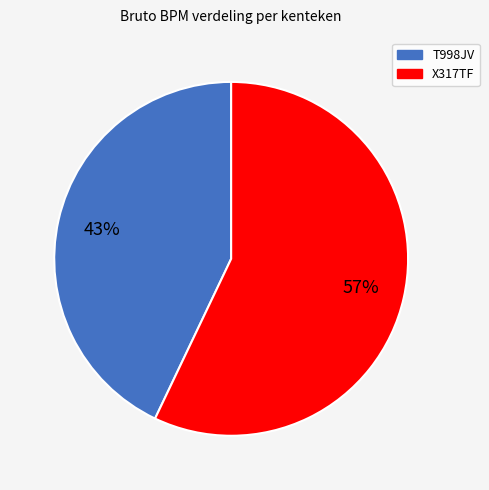

True or false: X317TF accounts for 71% of the total.

False